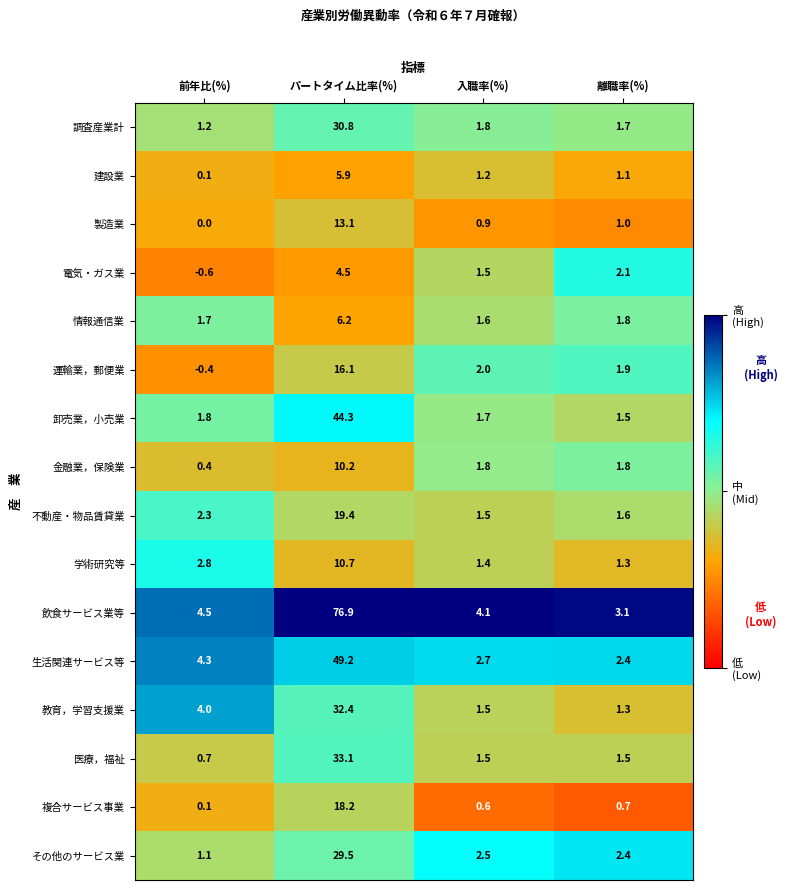

What is the difference between the 生活関連サービス等 values at パートタイム比率(%) and 前年比(%)?

44.9